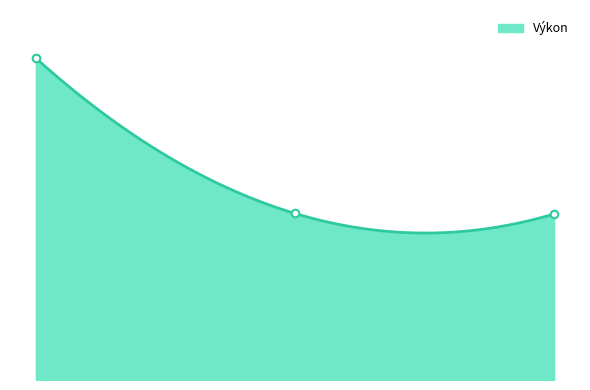

What is the ratio of the value at 0.00 to the value at 2.00?

1.9